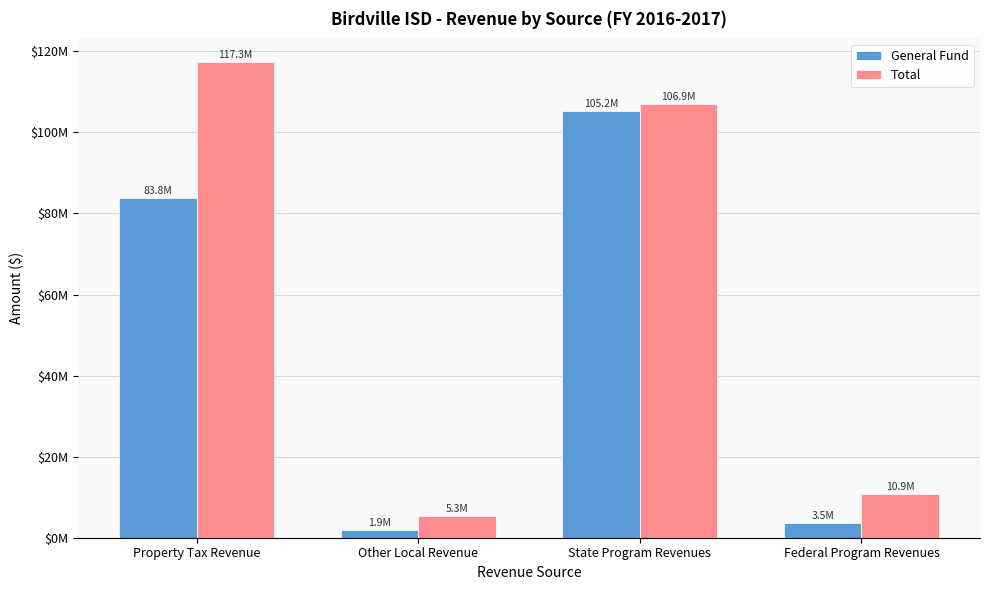

Rank the series at Other Local Revenue from highest to lowest value.

Total, General Fund